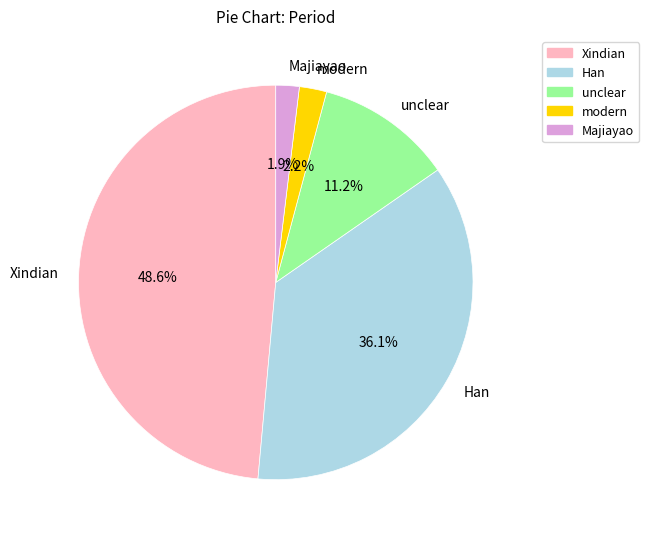

What percentage is the Xindian slice, to the nearest percent?

49%